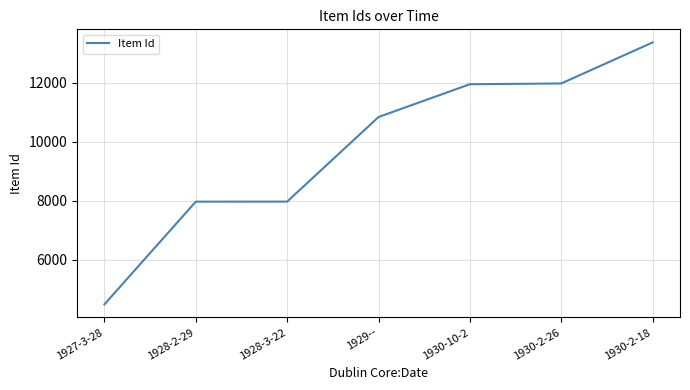

Is it true that the value at 1930-2-18 is 8099?

False